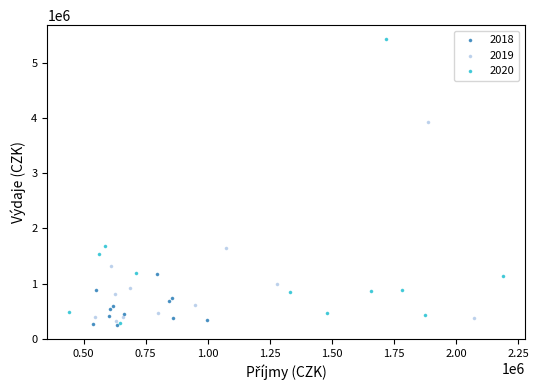

Which series reaches the maximum Y coordinate?

2020